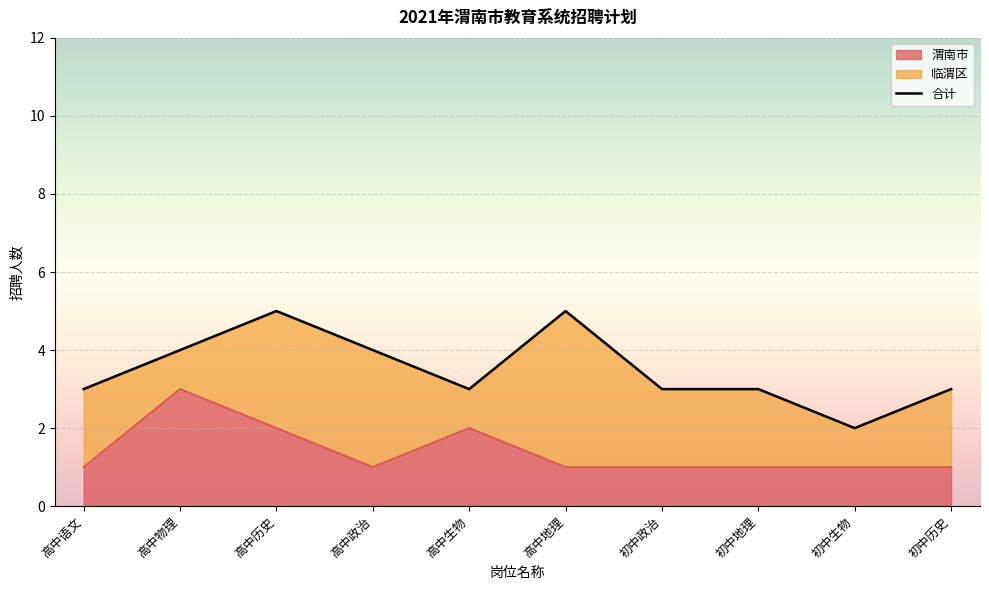

Rank the categories by value from highest to lowest.

高中历史, 高中地理, 高中物理, 高中政治, 高中语文, 高中生物, 初中政治, 初中地理, 初中历史, 初中生物